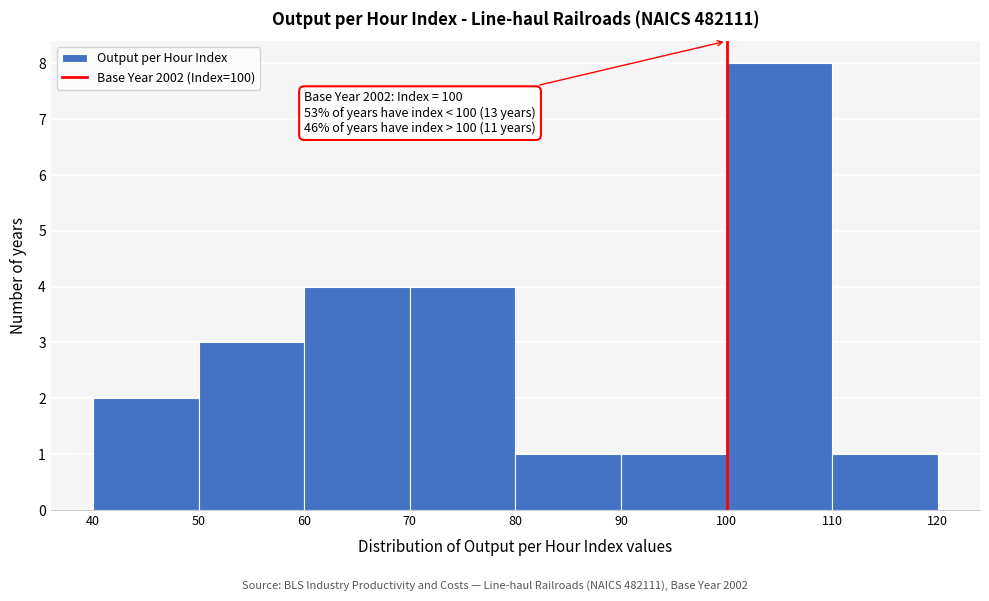

Over which range of the x-axis is the bar tallest?

100 to 110